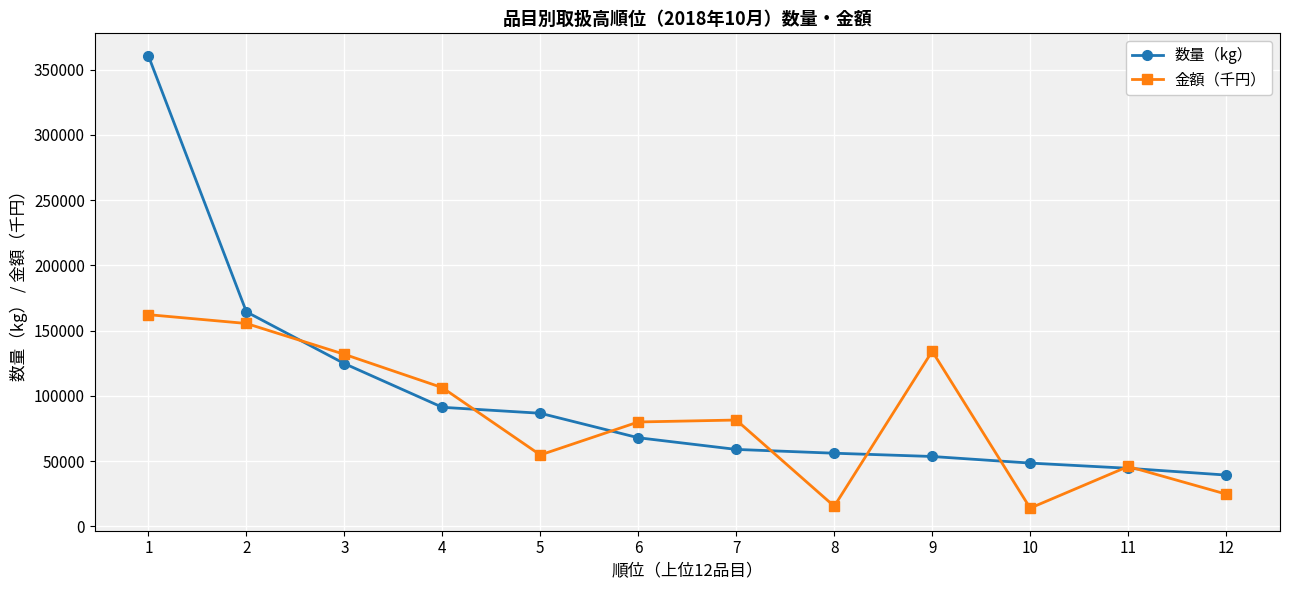

Where is the first local minimum for 金額（千円）?

5